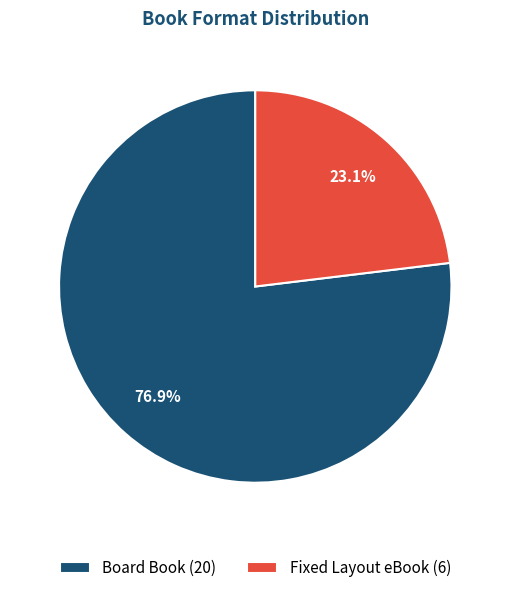

Count the number of slices in the pie.

2